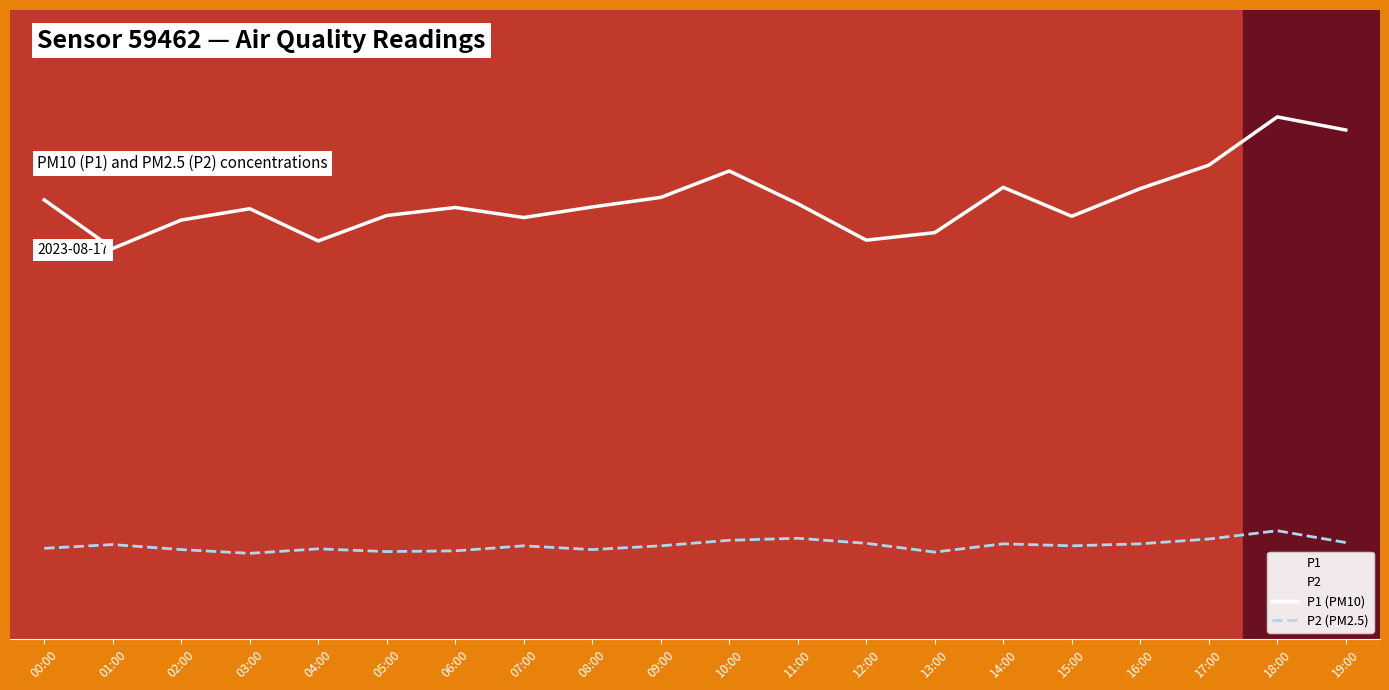

At 19:00, list the series in order from largest to smallest.

P1 (PM10), P2 (PM2.5)